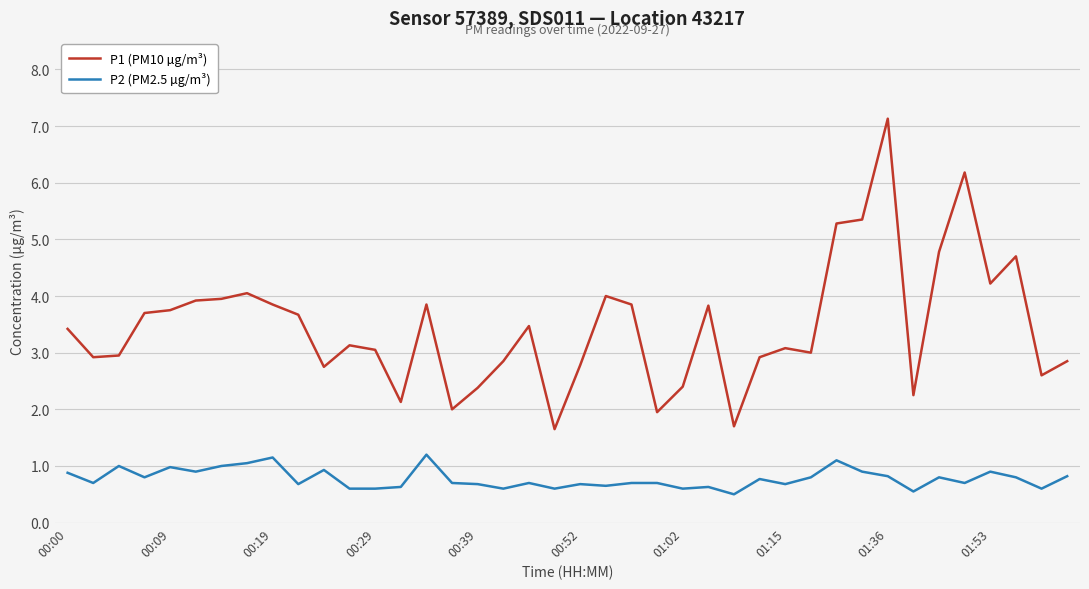

Which series has the largest total across all categories?

P1 (PM10 µg/m³)